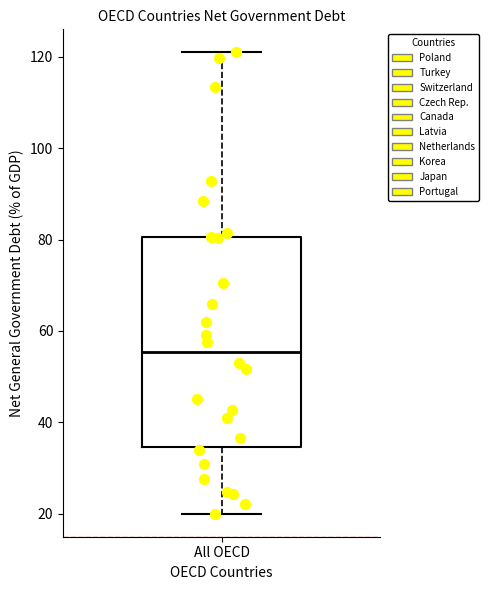

Read this box plot against the y-axis: the position of the median line, the range covered by the box, and the ends of both whiskers. The values are not printed on the chart, so give them approximately, as read against the axis.

median 56, box 34 to 80, whiskers 20 to 120